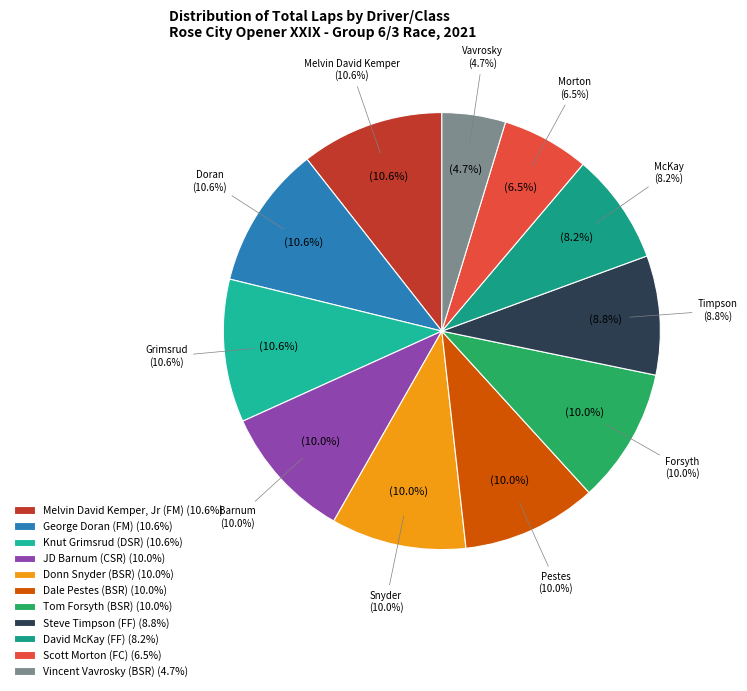

What is the total percentage of Tom Forsyth (BSR) and Vincent Vavrosky (BSR)?

14.7%